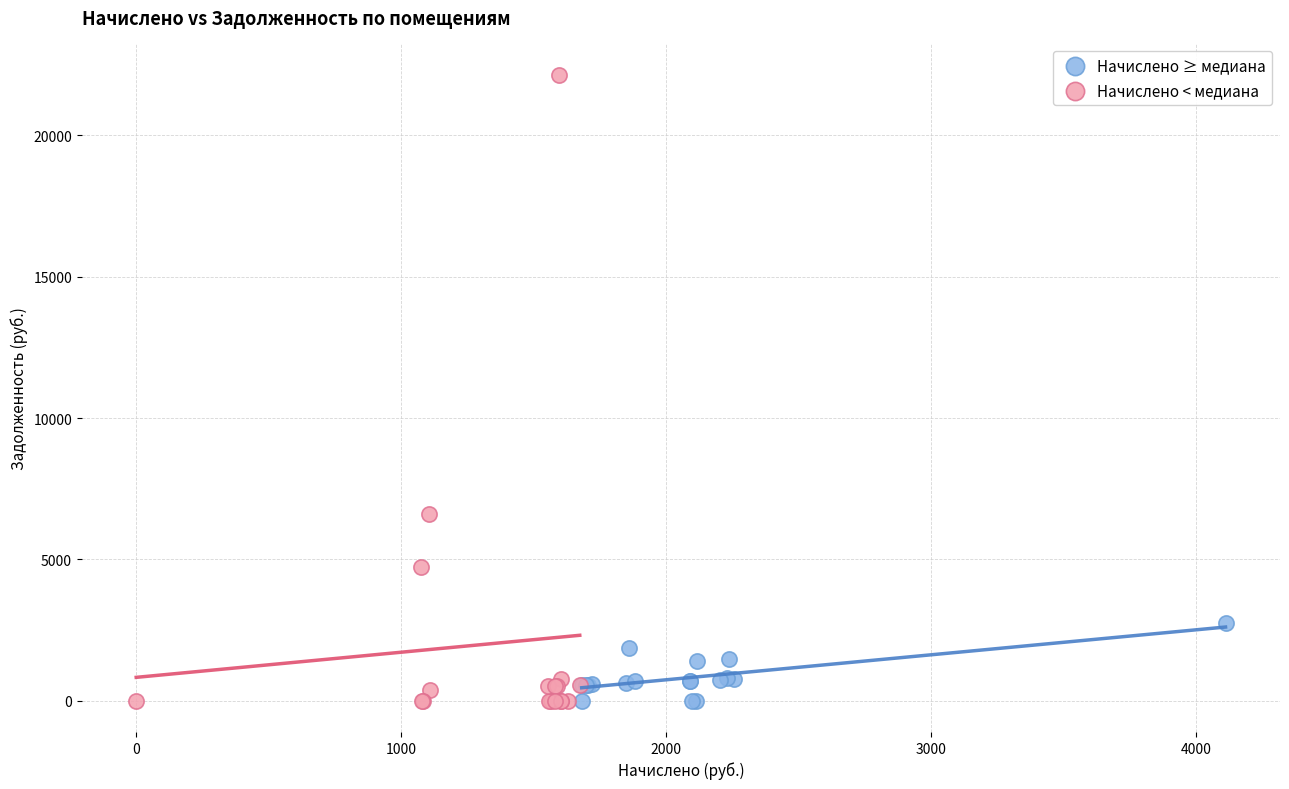

Which series has the largest Y range (max minus min)?

Начислено < медиана